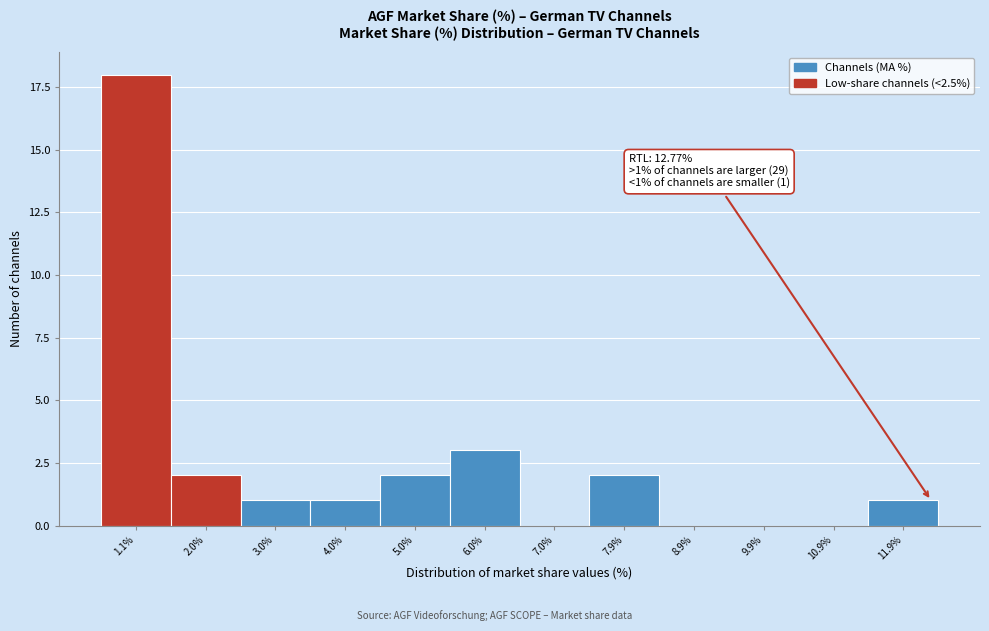

Reading right to left, list all the values displayed in this chart.

11.9%=1	10.9%=0	9.9%=0	8.9%=0	7.9%=2	7.0%=0	6.0%=3	5.0%=2	4.0%=1	3.0%=1	2.0%=2	1.1%=18